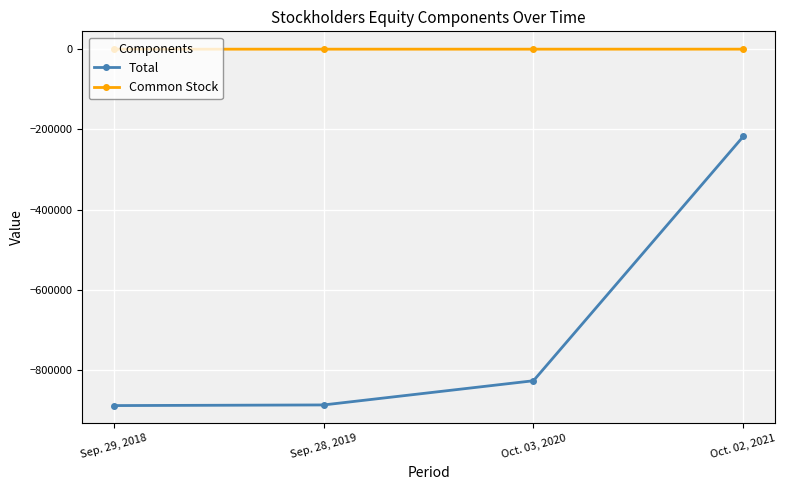

Which series has the widest spread of values?

Total